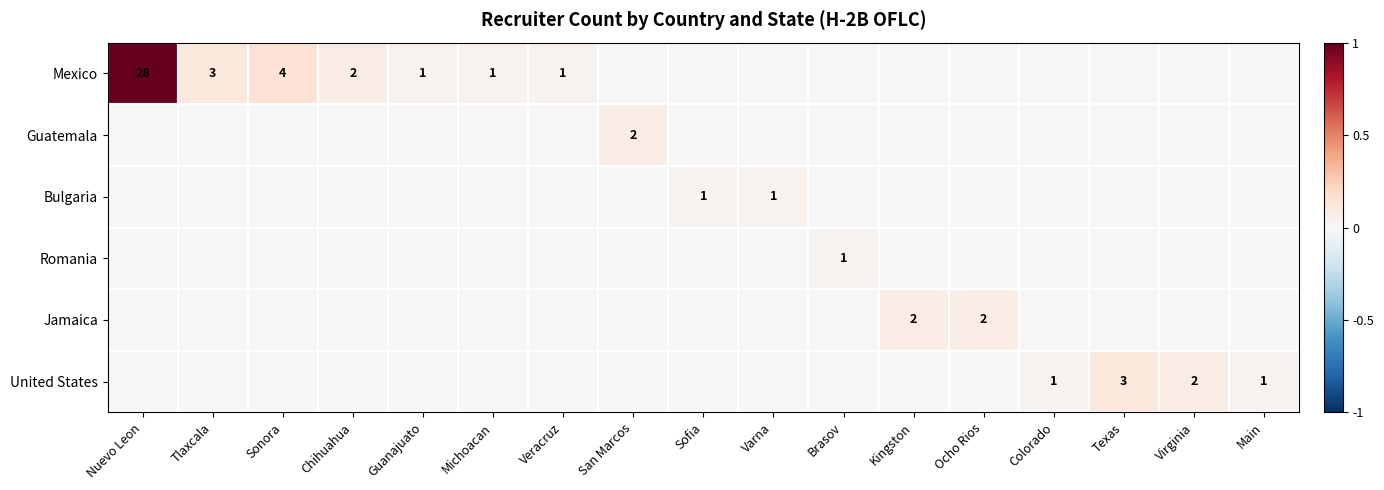

What is the sum of the United States values at Texas and Main?

4